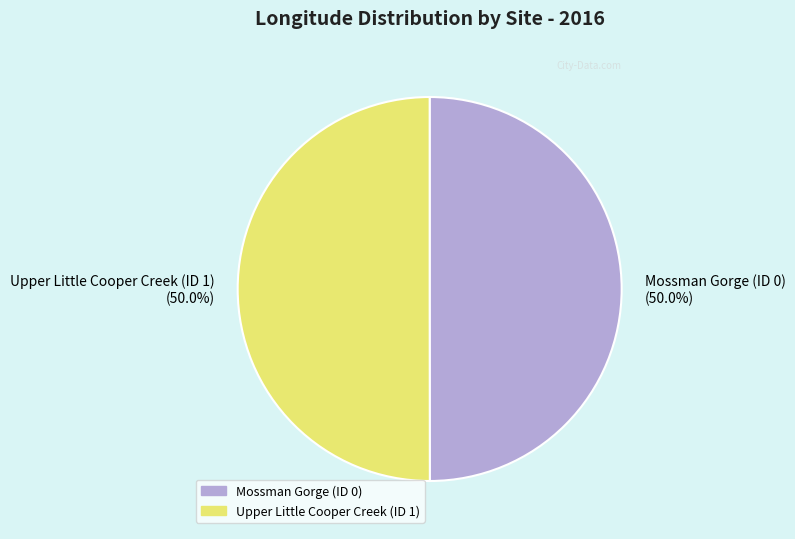

What percentage is NOT represented by Mossman Gorge (ID 0)?

50.0%